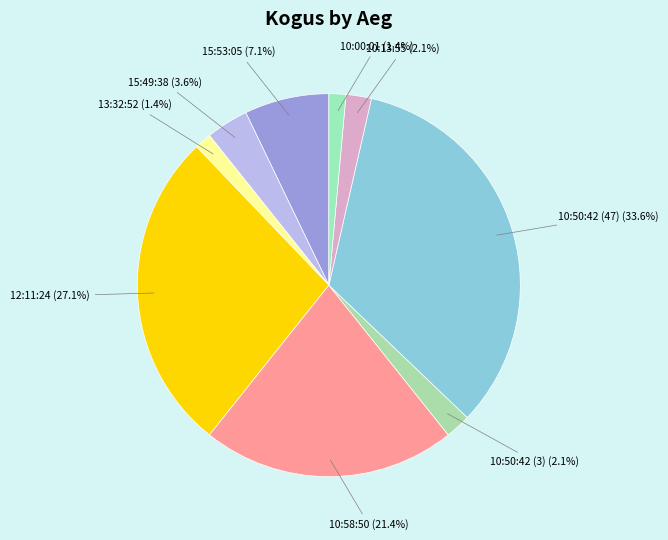

What percentage do 12:11:24 and 10:50:42 (3) together represent?

29.3%